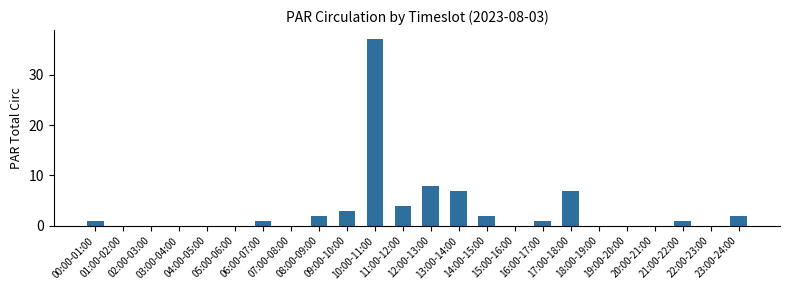

What is the average value?

3